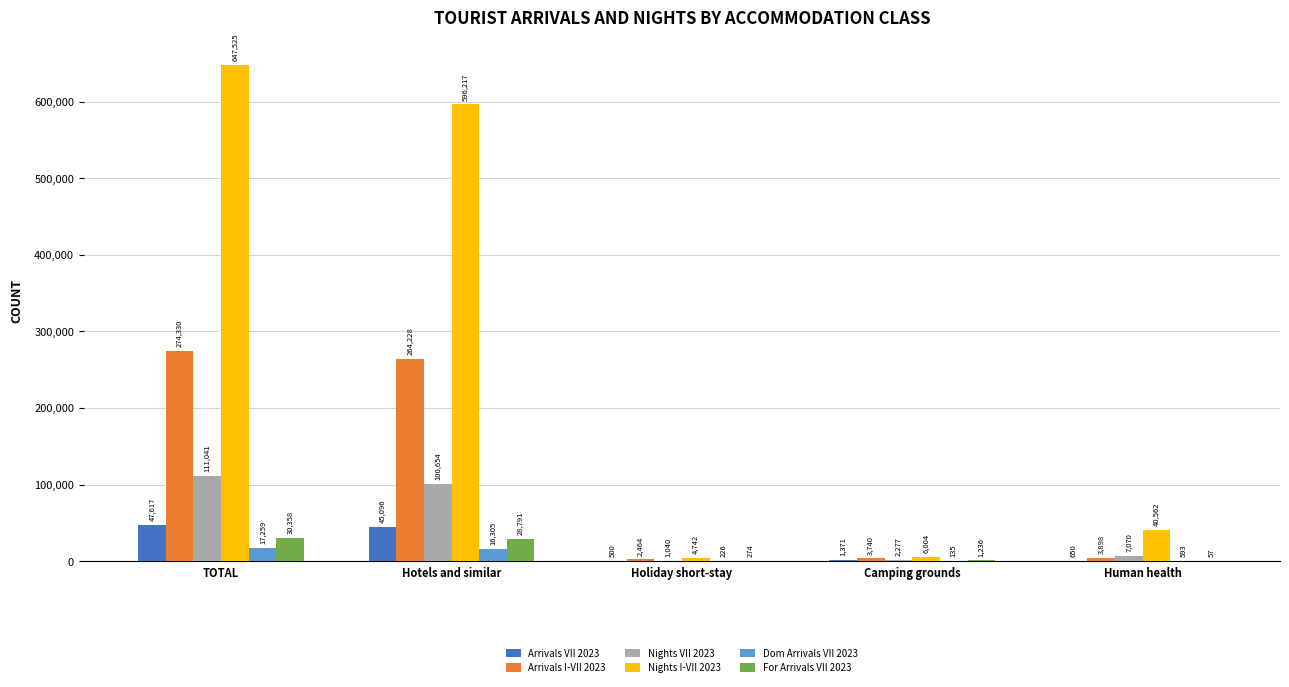

How many groups of bars are there?

5